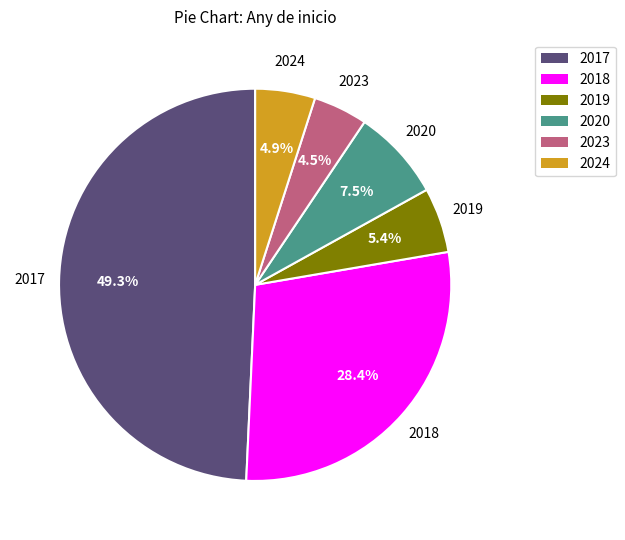

Combined, do 2023 and 2020 account for over 50%?

No